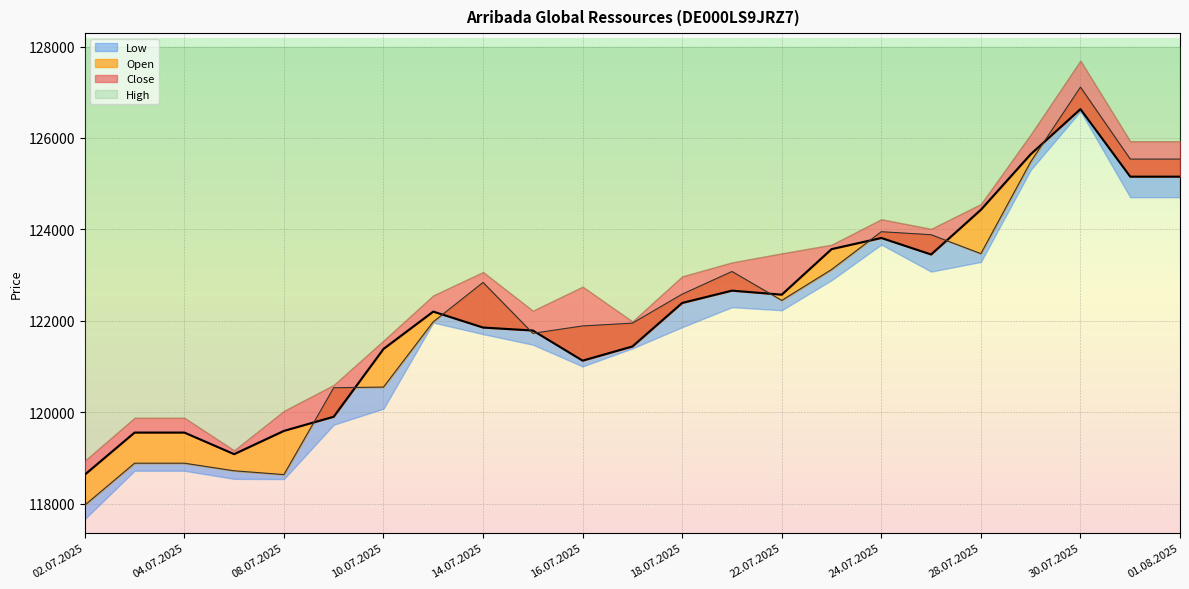

Which category has the highest value in the Open series?

30.07.2025